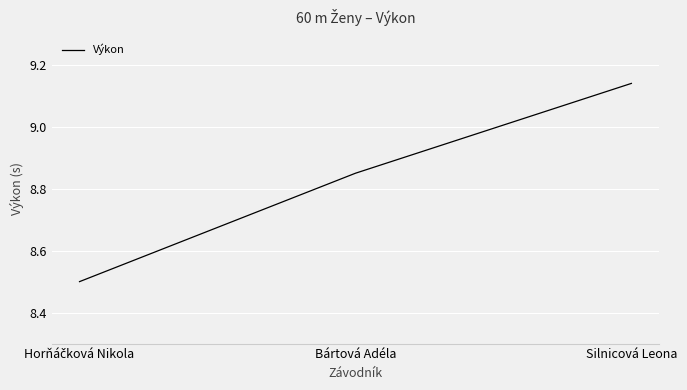

The chart shows a value of 5.2 at Bártová Adéla. True or false?

False